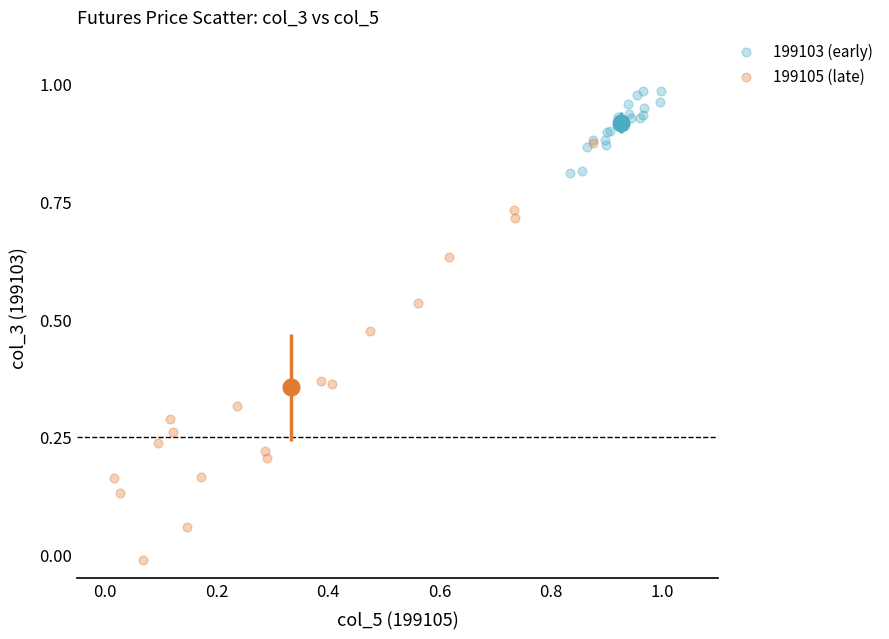

Which series reaches the minimum Y coordinate?

199105 (late)